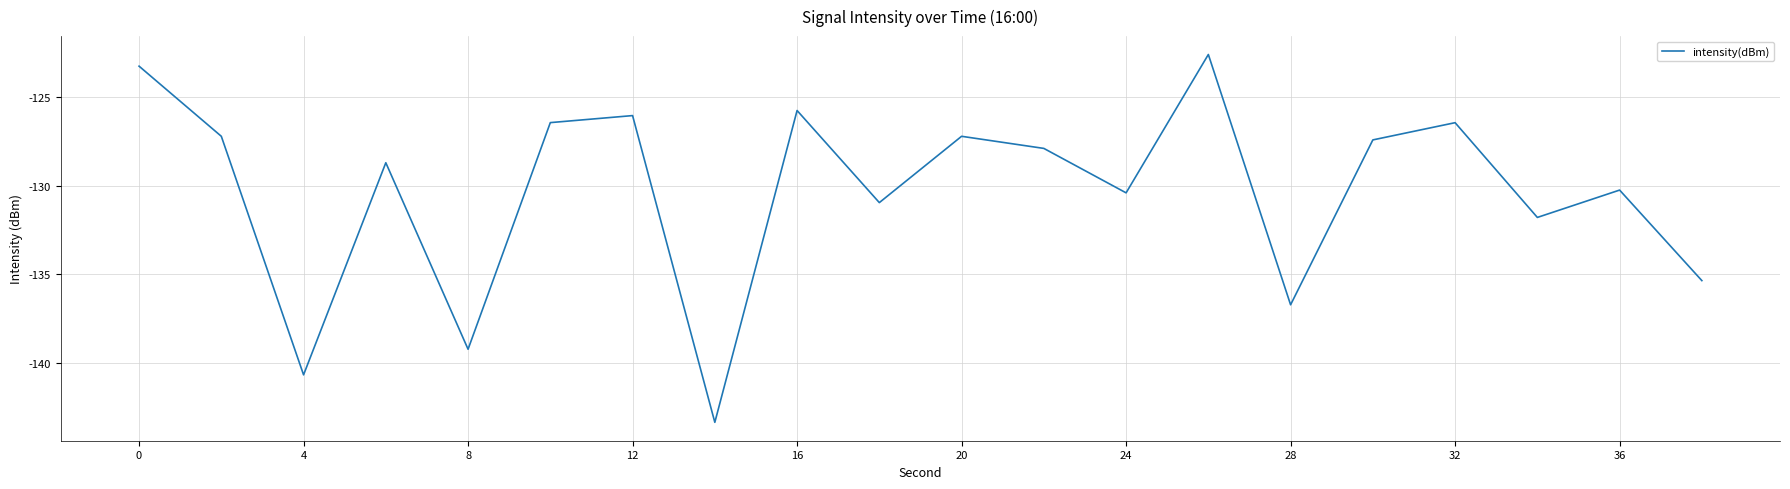

What is the minimum value shown in the chart?

-143.3